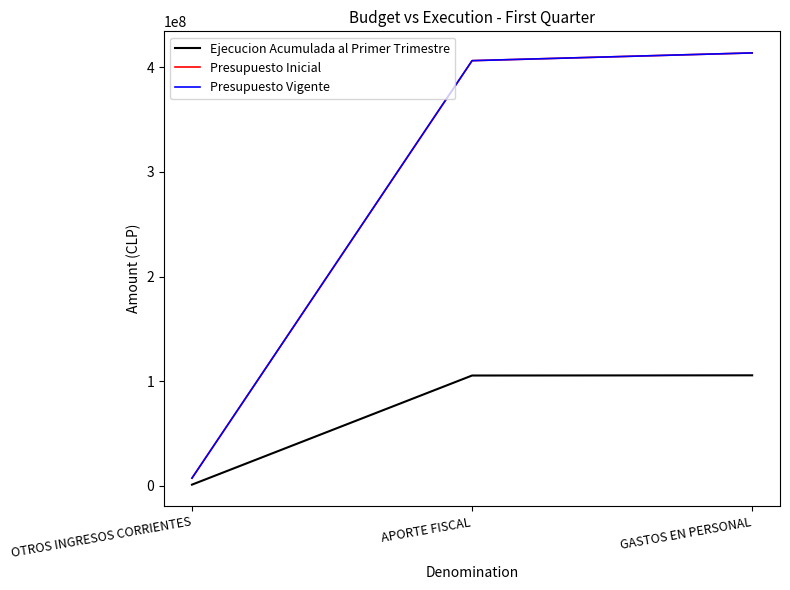

What is the label of the 3rd point from the left?

GASTOS EN PERSONAL